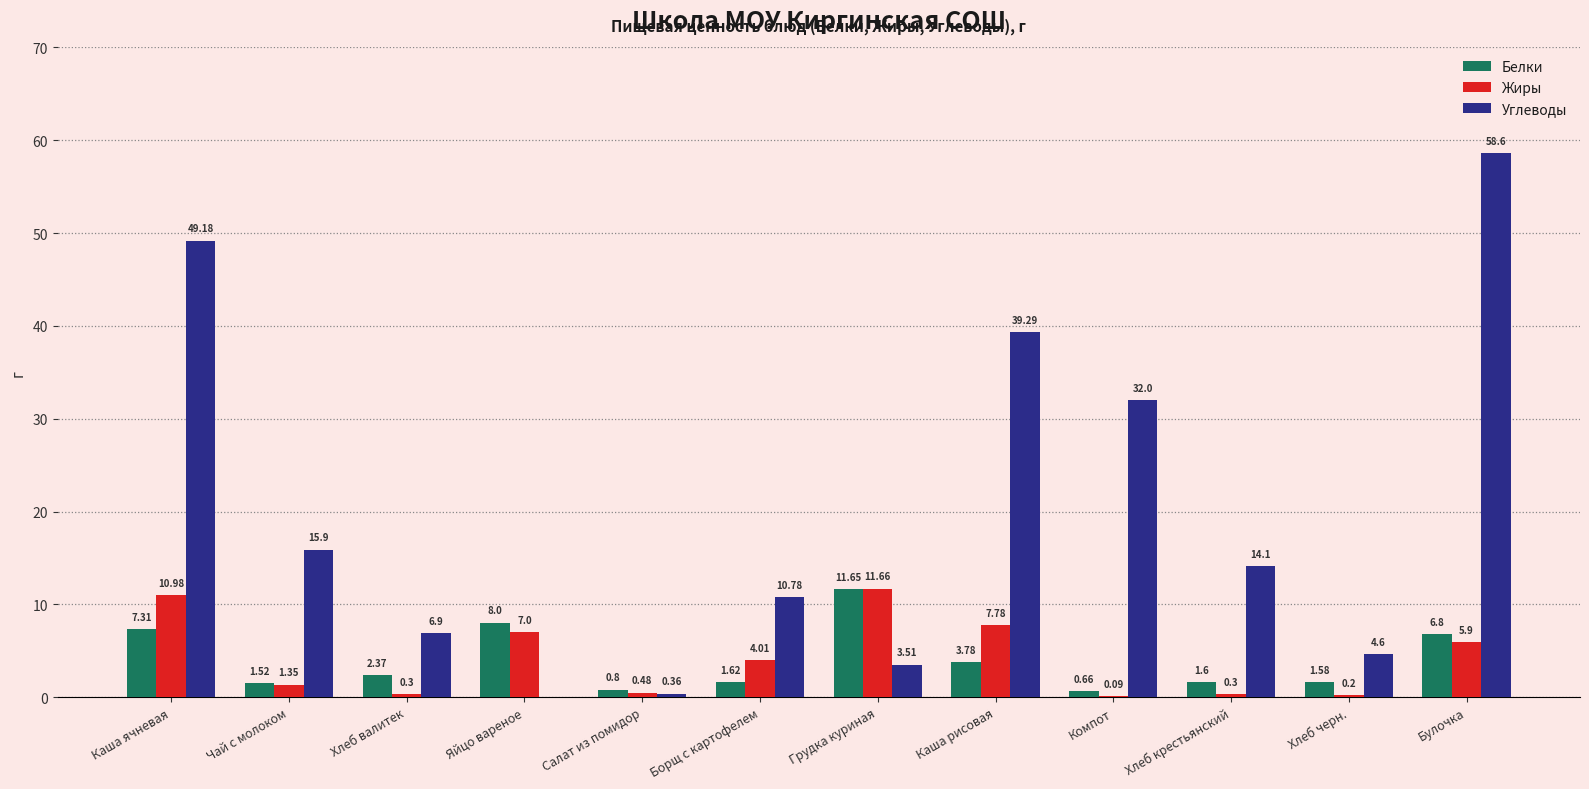

Where is Белки nearest to the value 6?

Булочка